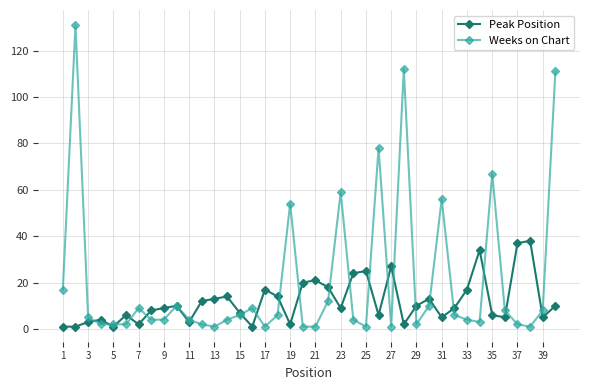

List the series in order of their peak value, highest first.

Weeks on Chart, Peak Position